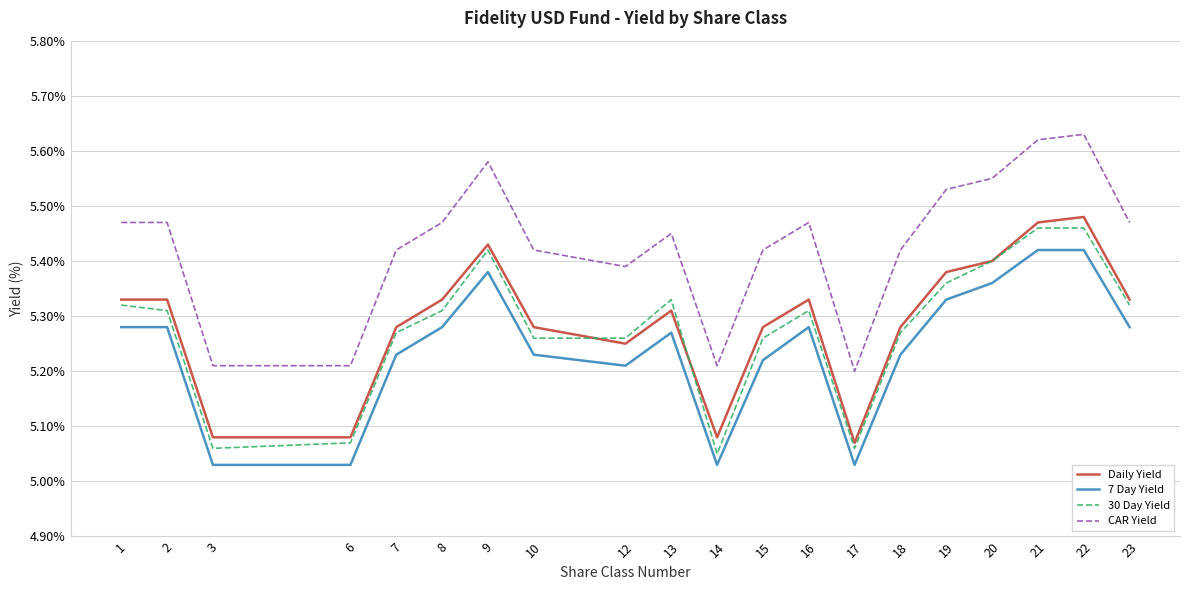

True or false: CAR Yield has a value of 2.1 at 8.

False